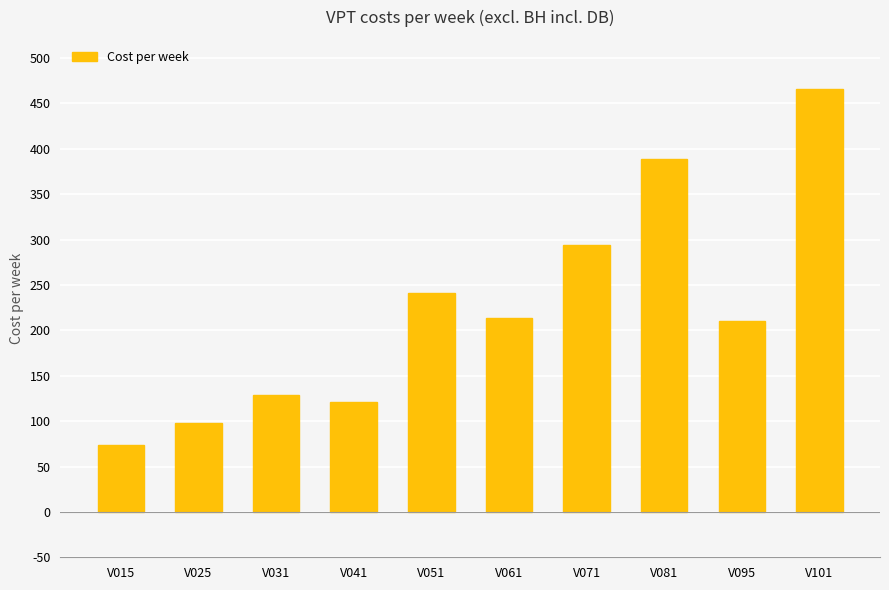

What is the sum of the values at V041 and V051?

362.5